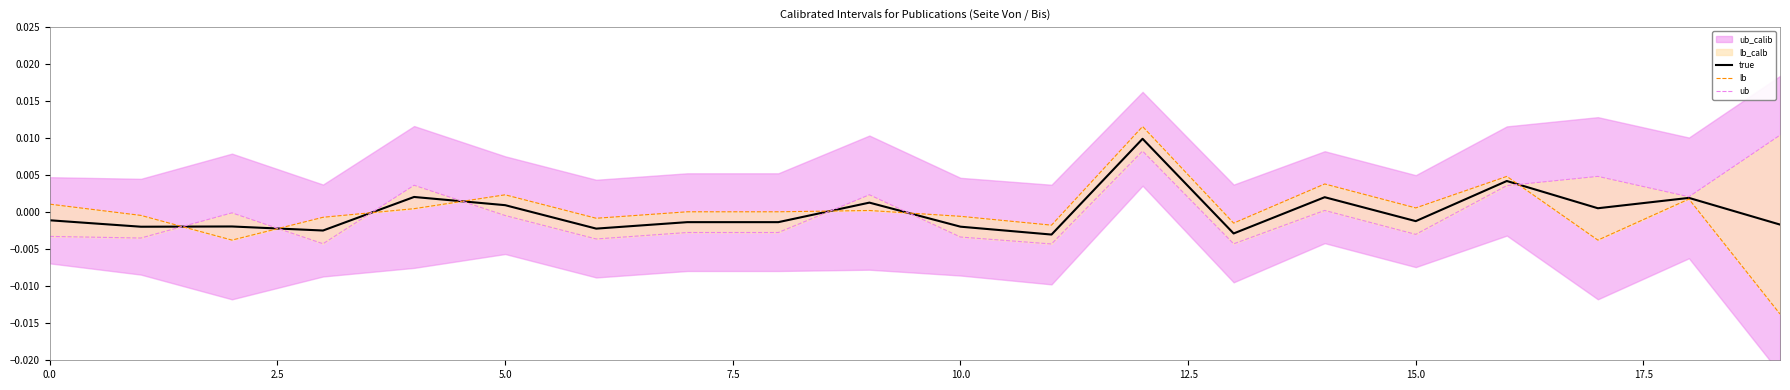

What position from the left is 9?

10